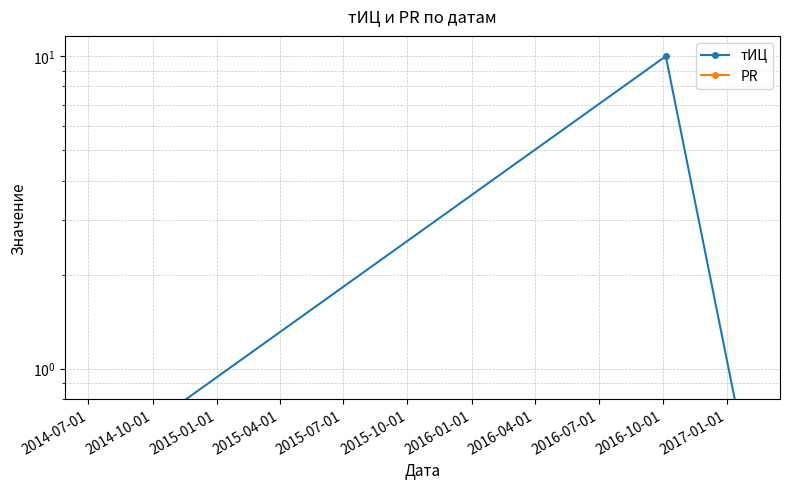

What is the label of the 2nd point from the right?

2014-10-01